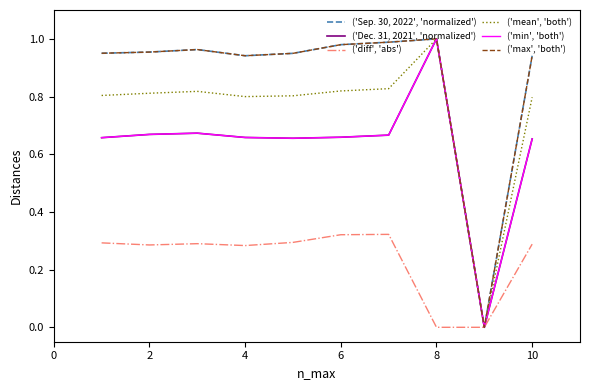

What is the average value of the ('diff', 'abs') series?

0.2